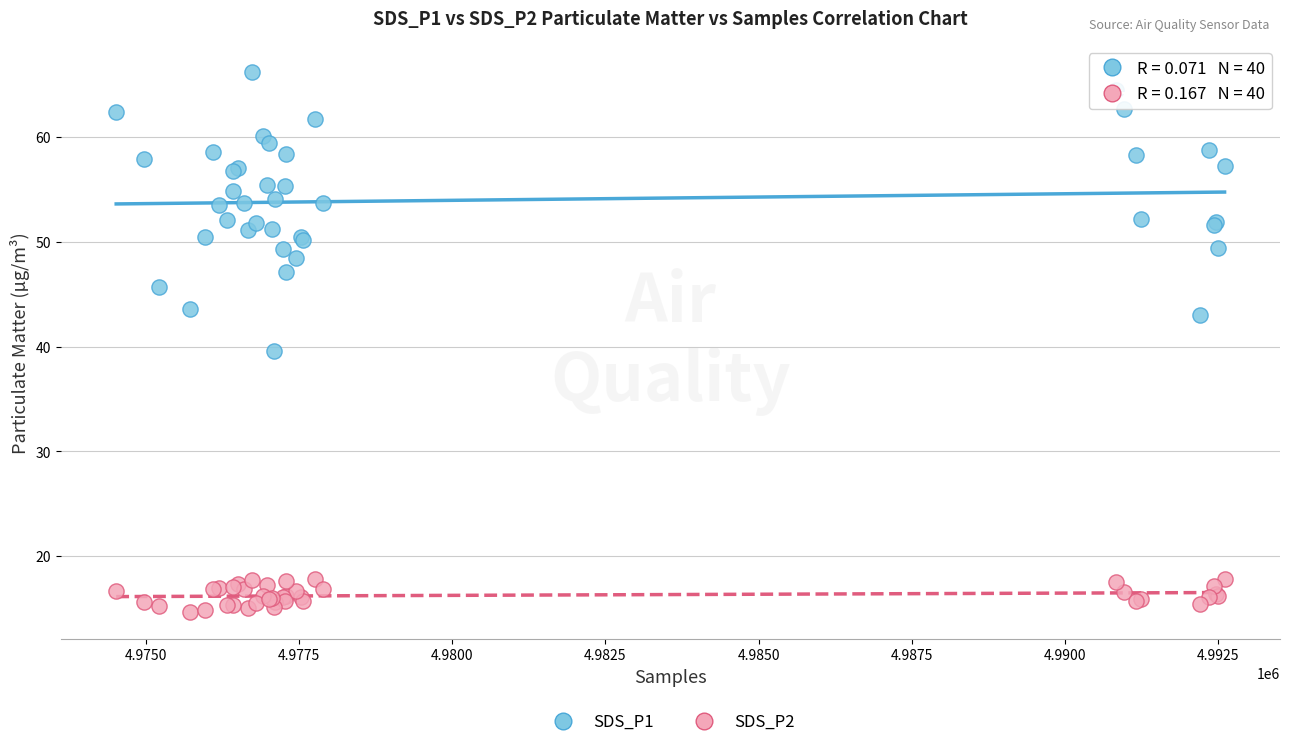

What is the X range (max minus min) for the scatter plot?

18087.0